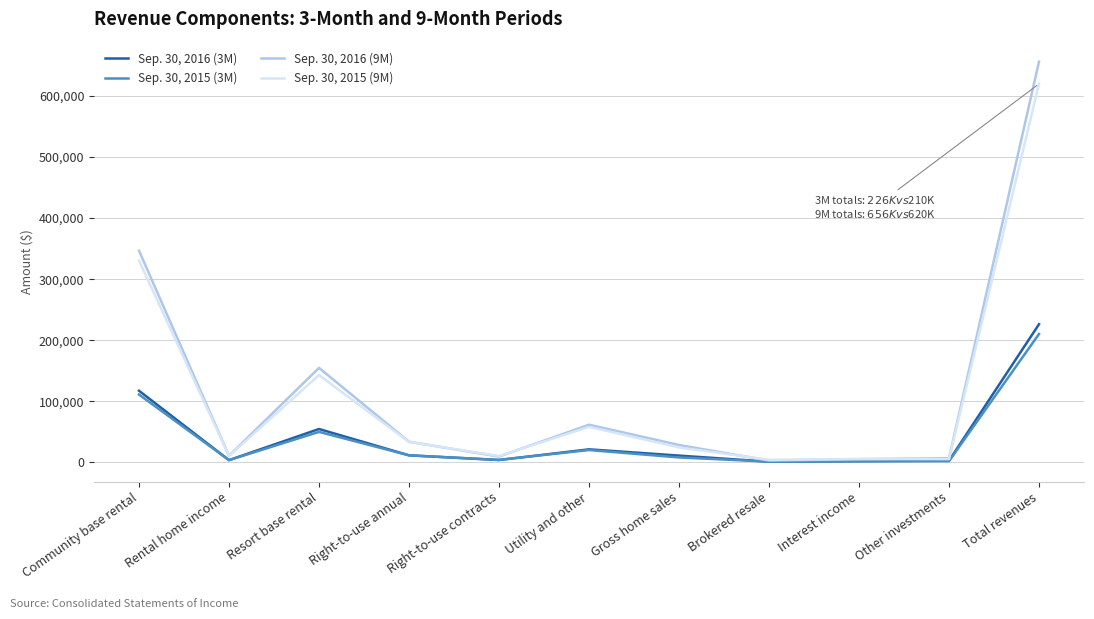

What is the difference between the second highest and minimum values in the Sep. 30, 2015 (9M) series?

326206